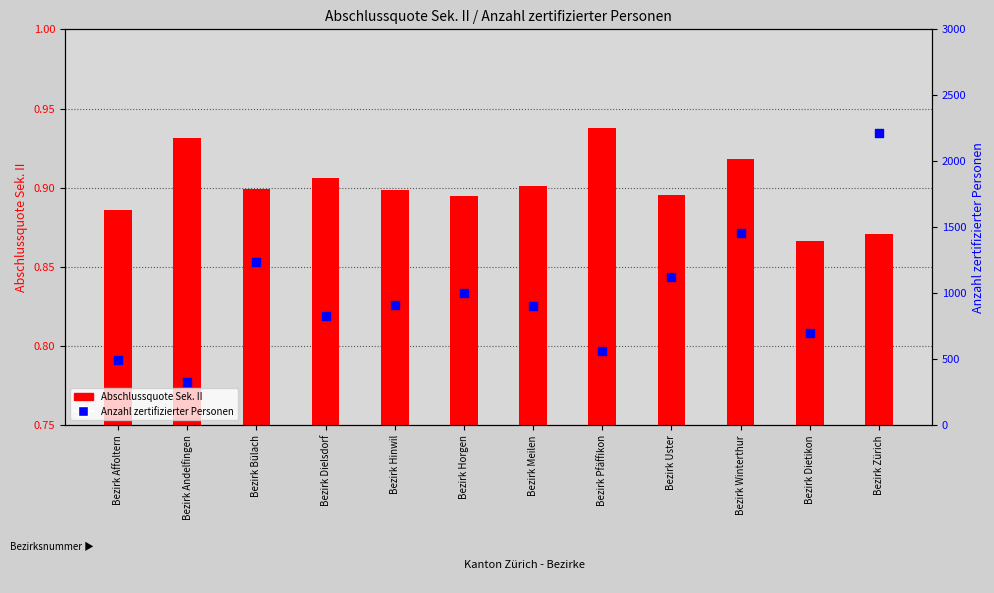

What are all the series names shown in the legend?

Abschlussquote Sek. II, Anzahl zertifizierter Personen